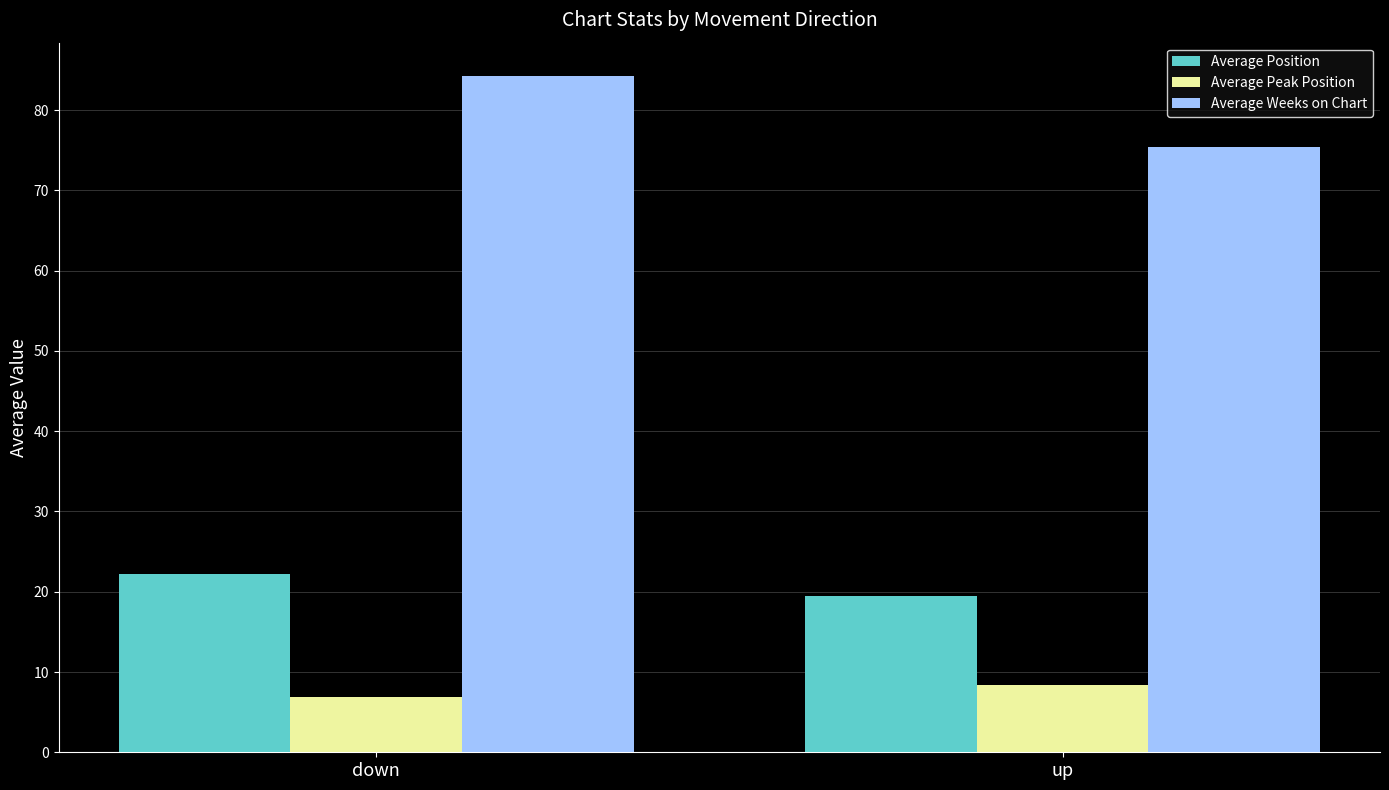

What is the average value of the Average Weeks on Chart series?

79.8